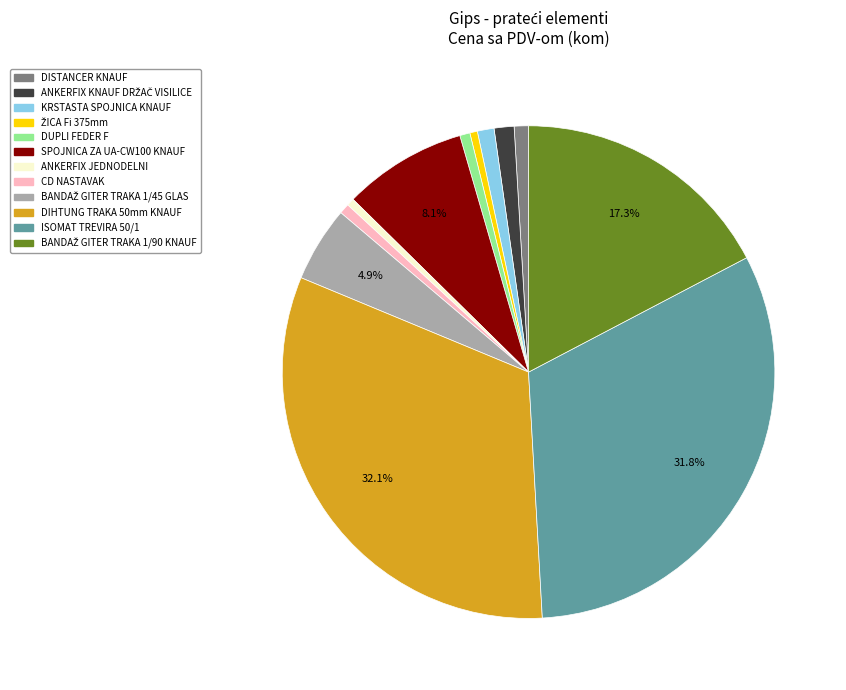

To the nearest percent, what is the difference between the largest and smallest slice percentages?

32%